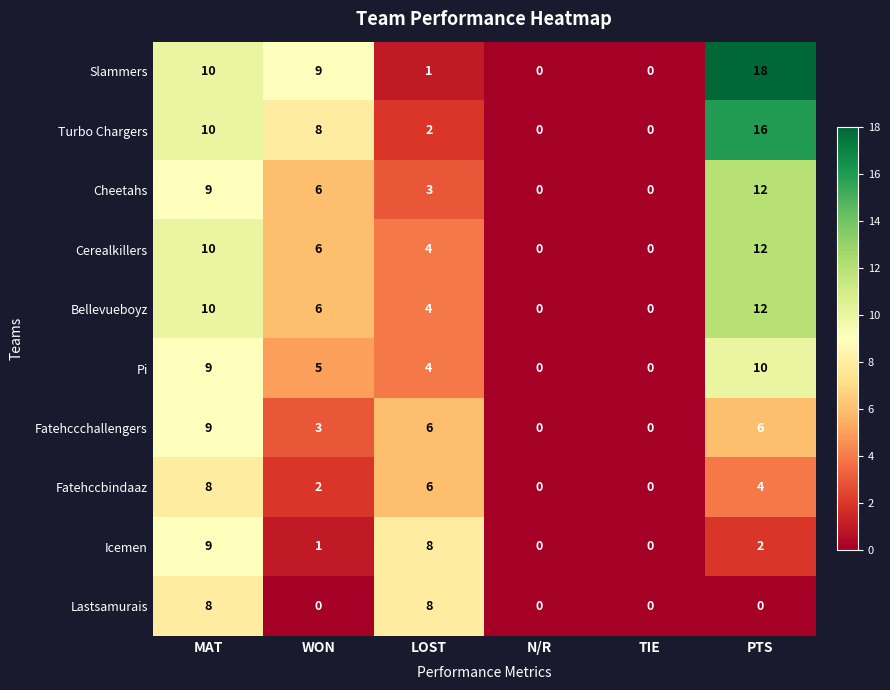

Count the Fatehccbindaaz values in the range 0 to 6.

5